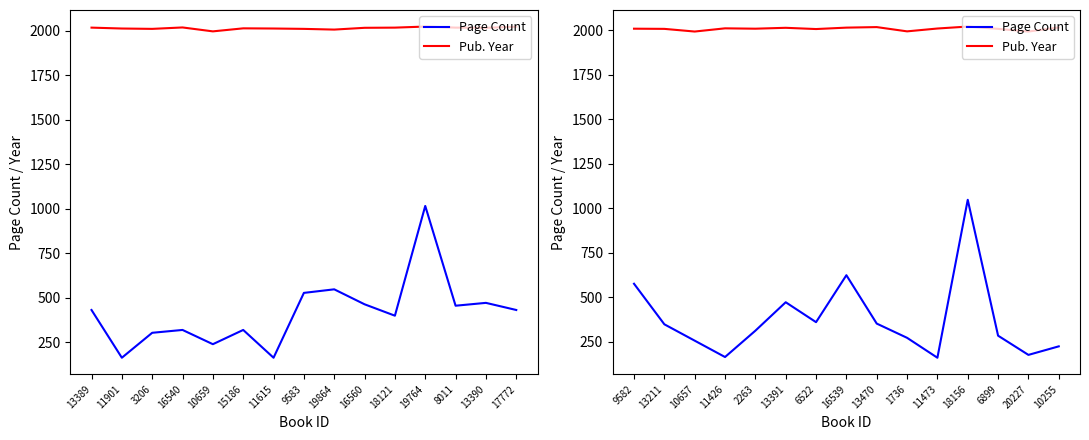

Is it true that Pub. Year equals 802 at 13211?

False